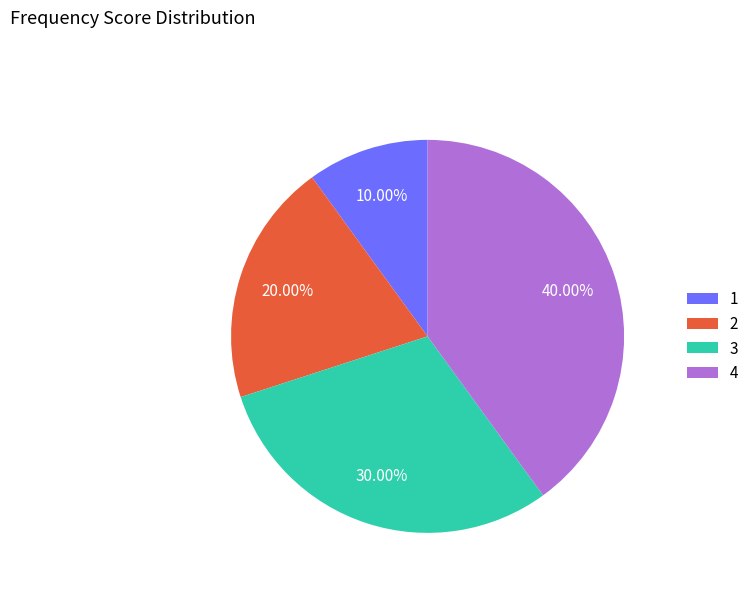

Rank the categories by value from highest to lowest.

4, 3, 2, 1